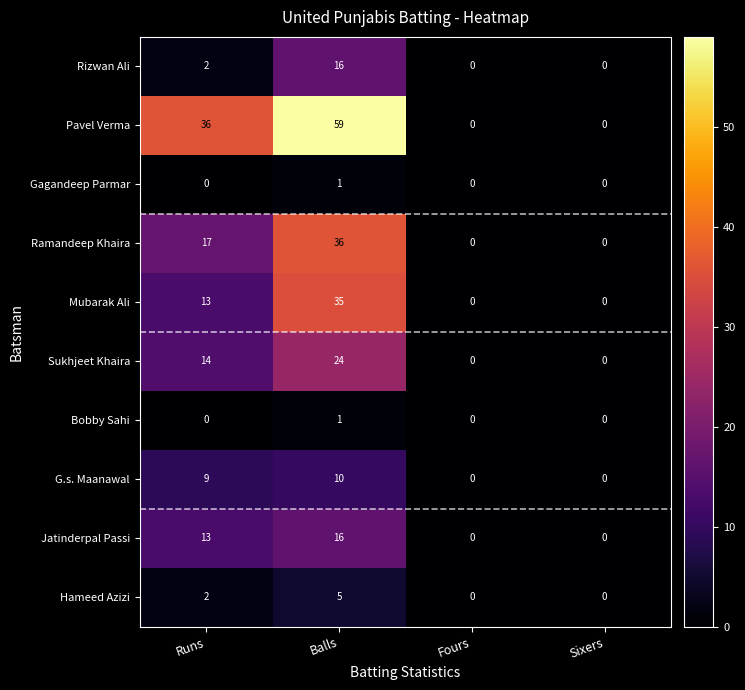

At which category is the sum across all series the highest?

Balls